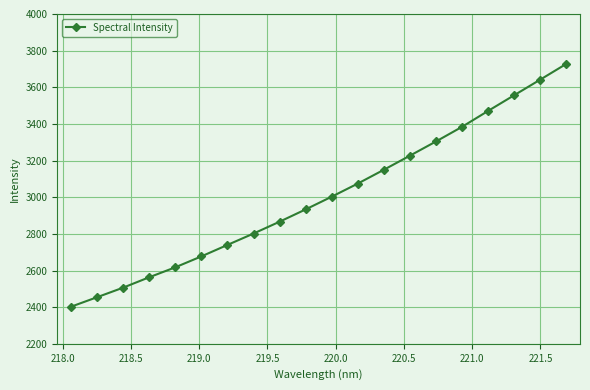

What is the sum of all values?

60103.9